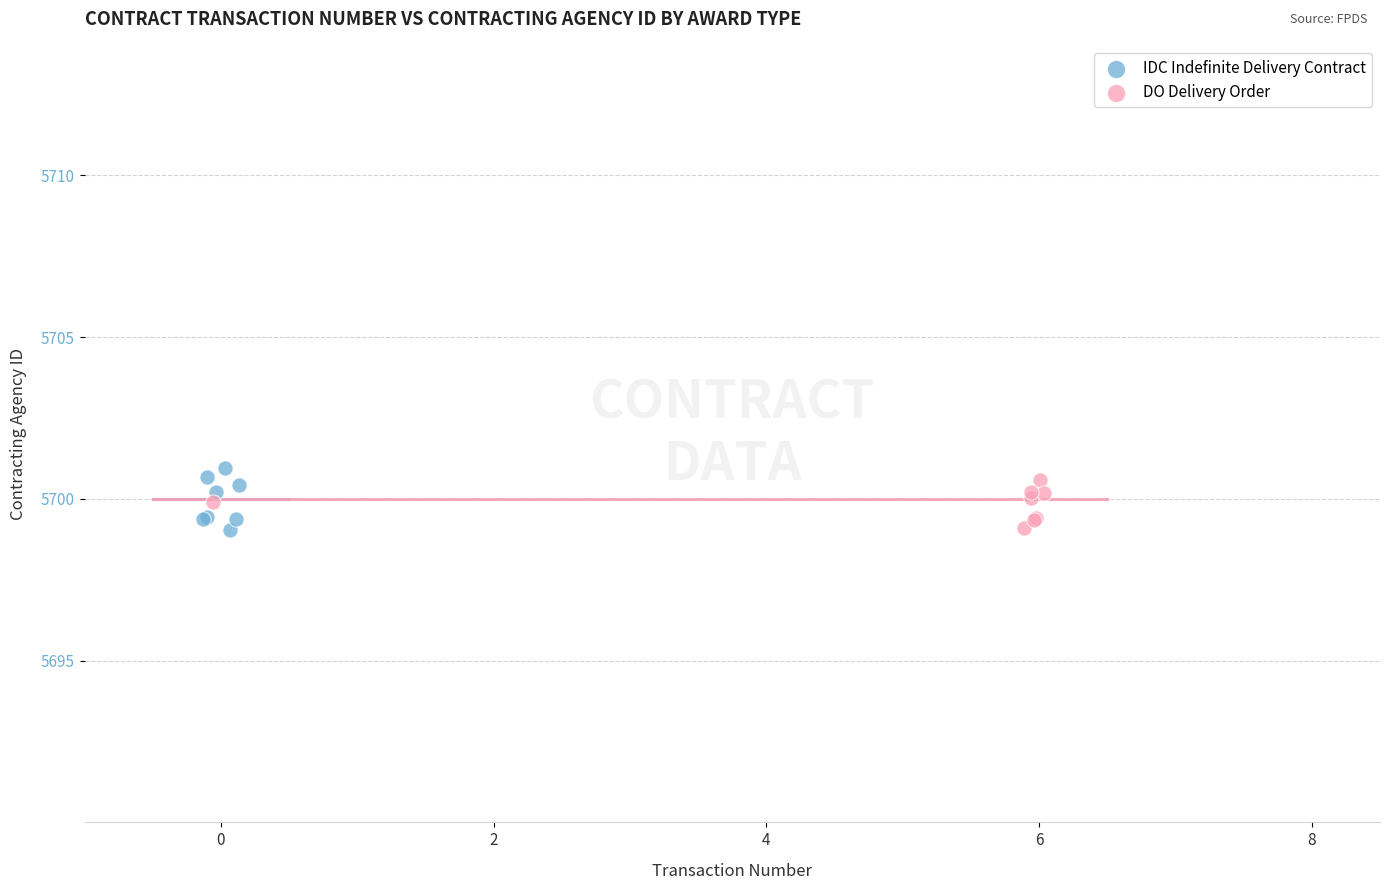

Which series reaches the maximum Y coordinate?

IDC Indefinite Delivery Contract